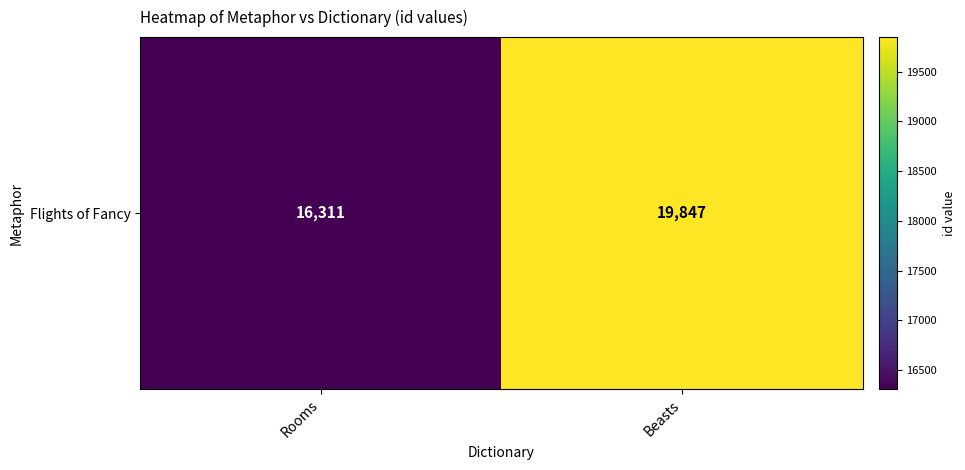

Approximately how many times larger is the value at Rooms compared to Beasts?

0.8